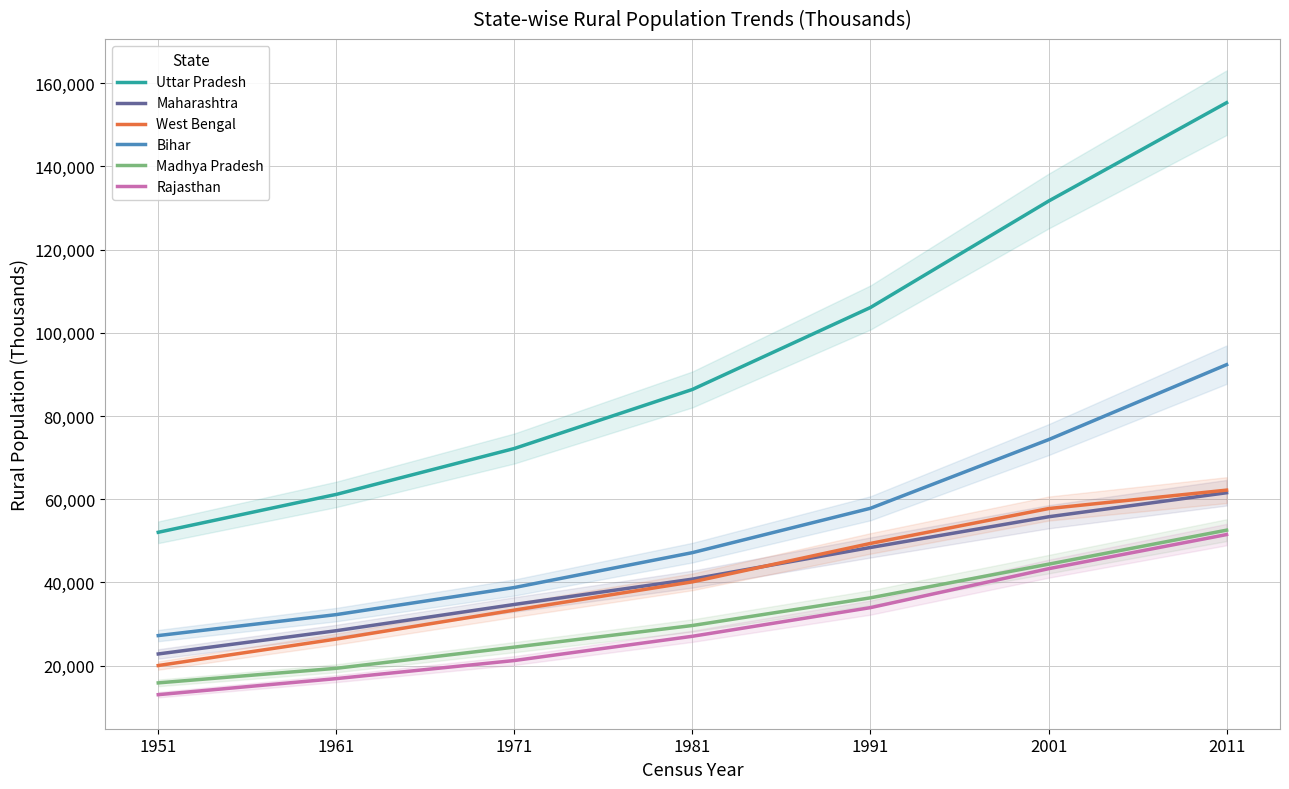

Which has a higher value, 2011 or 2001?

2011